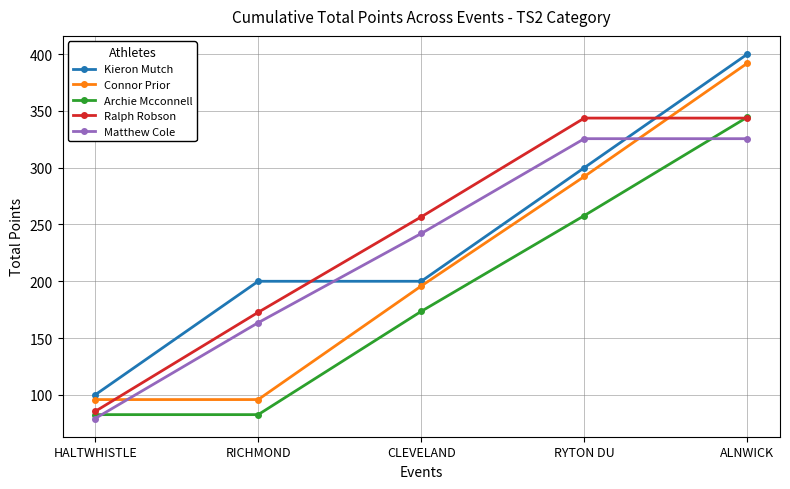

What value does the Ralph Robson series have at CLEVELAND?

256.7